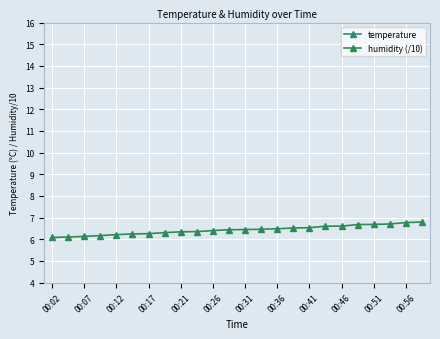

What is the lowest value of the humidity (/10) series?

6.1